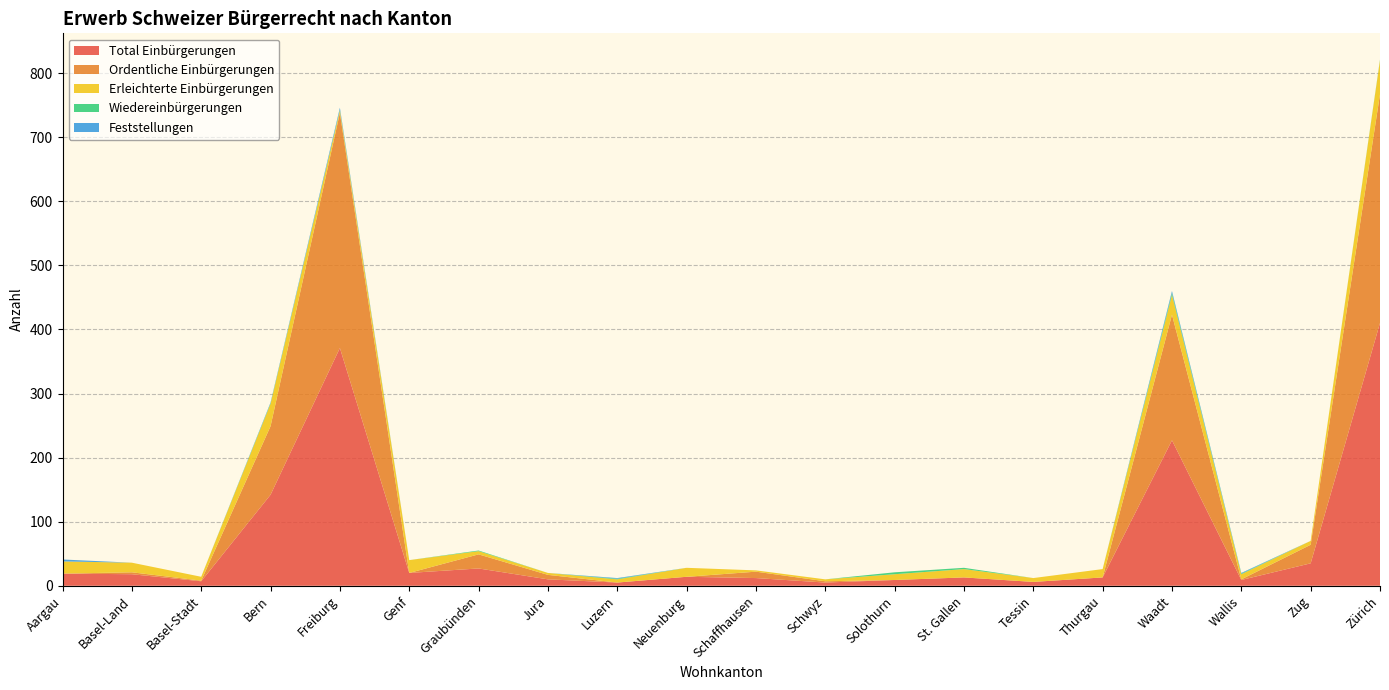

Reading left to right, what are all the values shown in this chart?

Total Einbürgerungen: 19	18	7	142	371	20	27	10	5	14	12	5	9	13	6	13	227	9	35	410
Ordentliche Einbürgerungen: 0	3	1	107	367	0	22	7	0	0	10	2	0	0	0	0	196	1	29	357
Erleichterte Einbürgerungen: 19	15	6	35	4	20	5	3	5	14	2	3	9	13	6	13	31	8	6	53
Wiedereinbürgerungen: 0	0	0	1	1	0	1	0	1	0	0	0	3	2	0	0	3	1	0	1
Feststellungen: 3	0	0	1	3	0	0	0	1	0	0	0	0	0	0	0	3	1	0	0